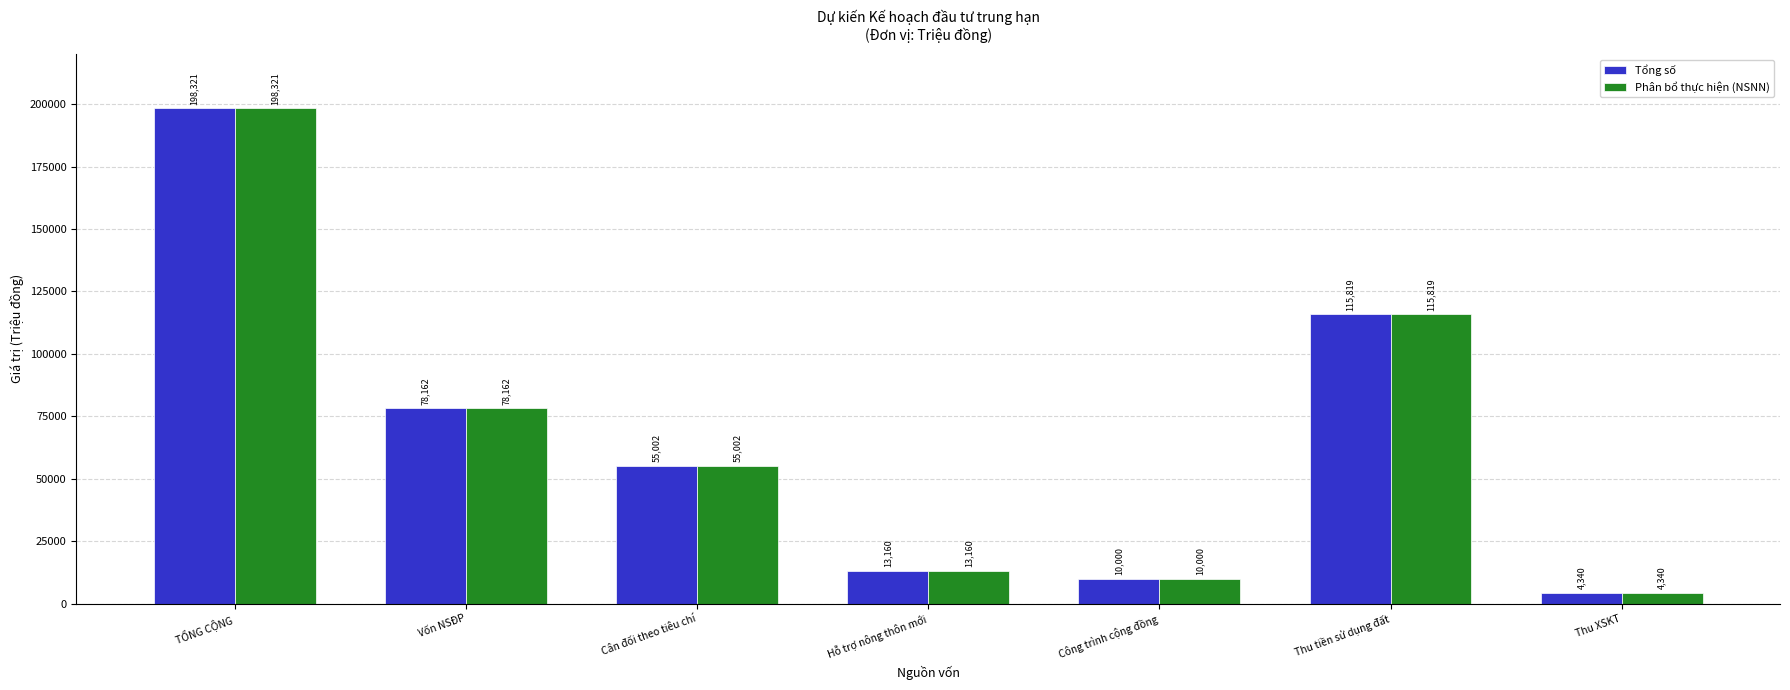

Which category has the highest value in the Phân bổ thực hiện (NSNN) series?

TỔNG CỘNG